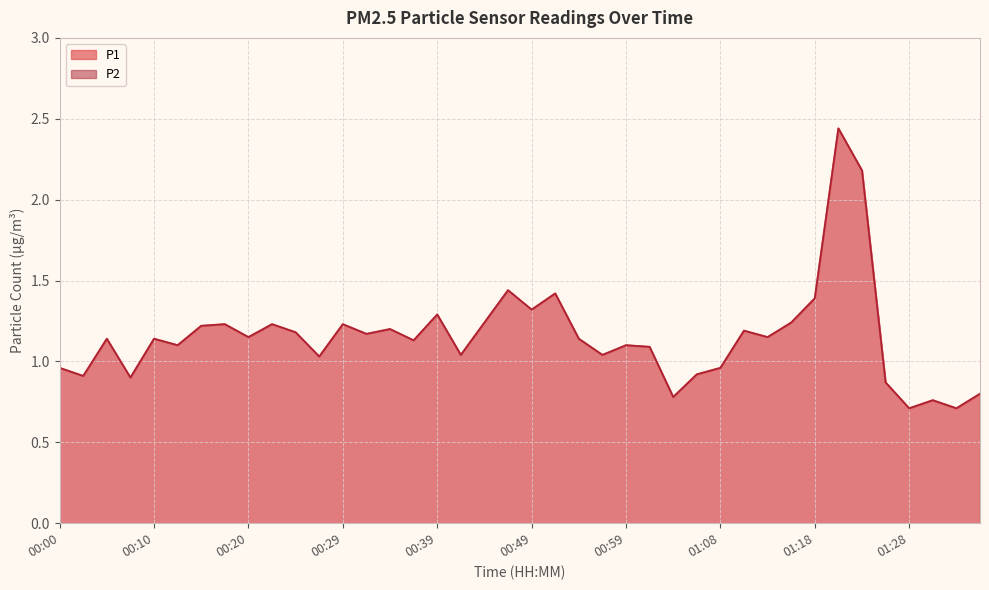

Between 01:11 and 01:33, which is larger?

01:11